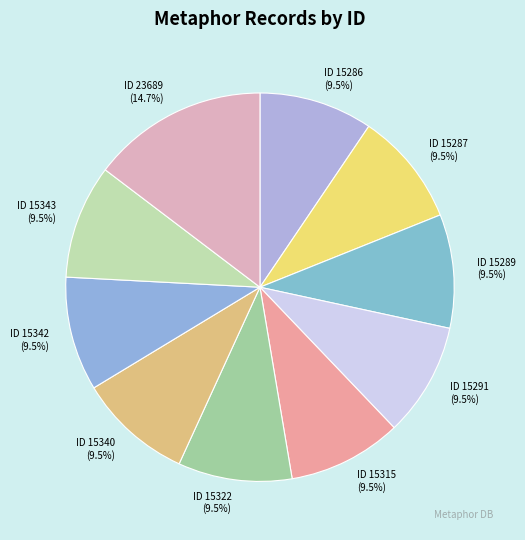

What is the ratio of the value at ID 15287 to the value at ID 15315?

1.0